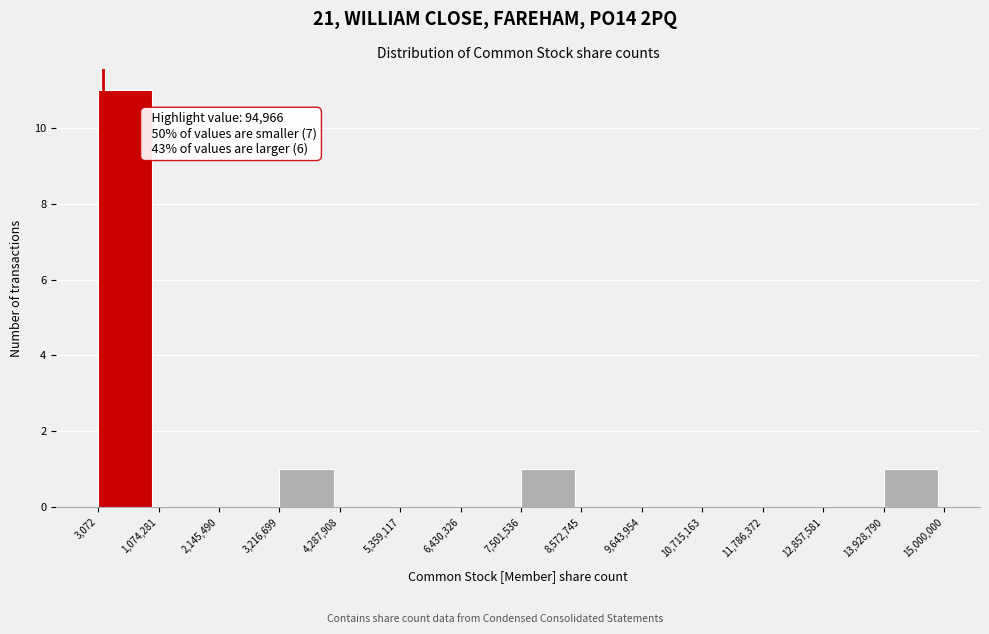

Over which range of the x-axis is the bar tallest?

3,072 to 1,074,281